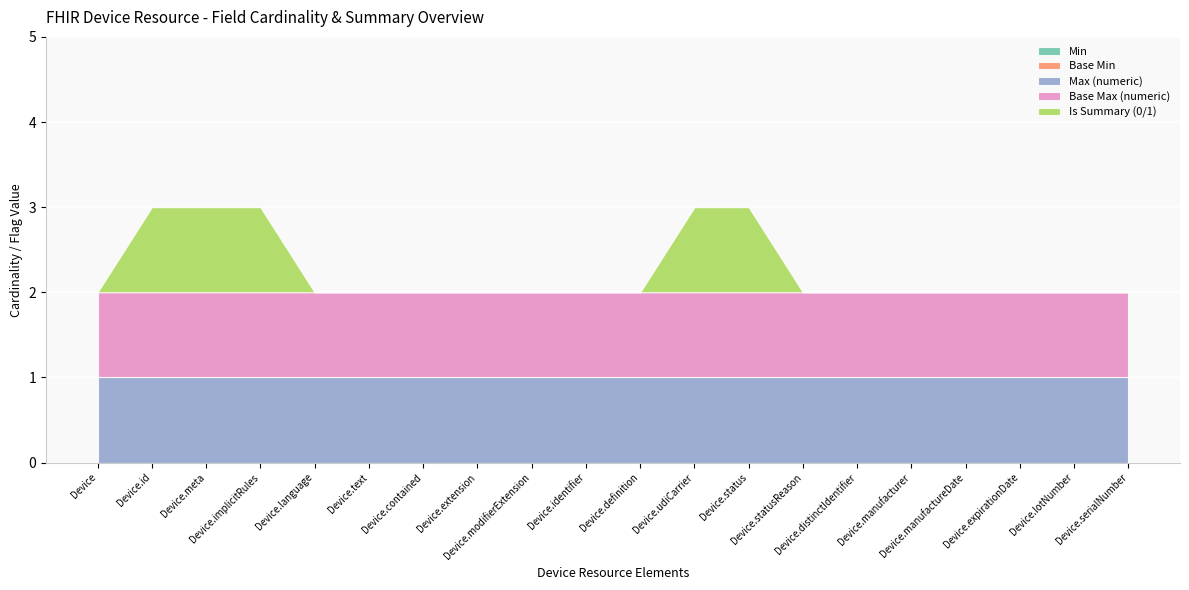

The Base Max (numeric) series shows 0 at Device.serialNumber. True or false?

False